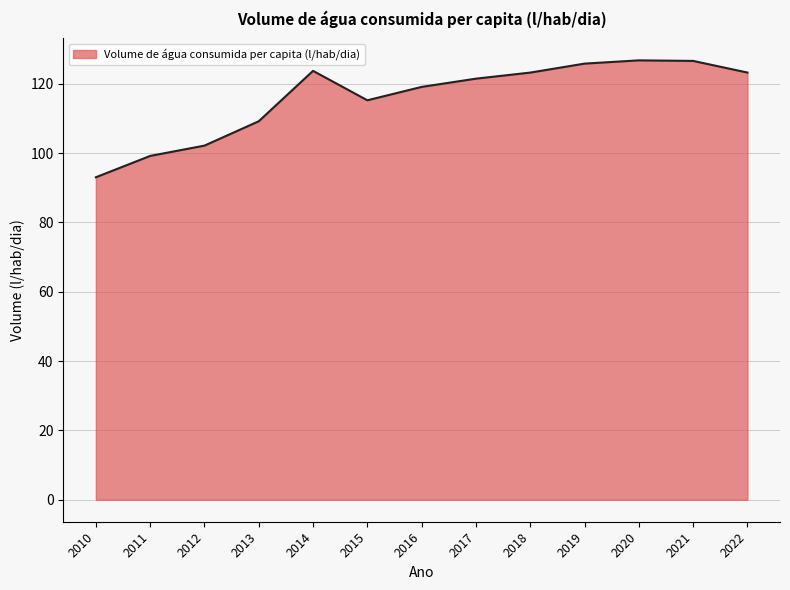

What is the difference between the values at 2021 and 2010?

33.6